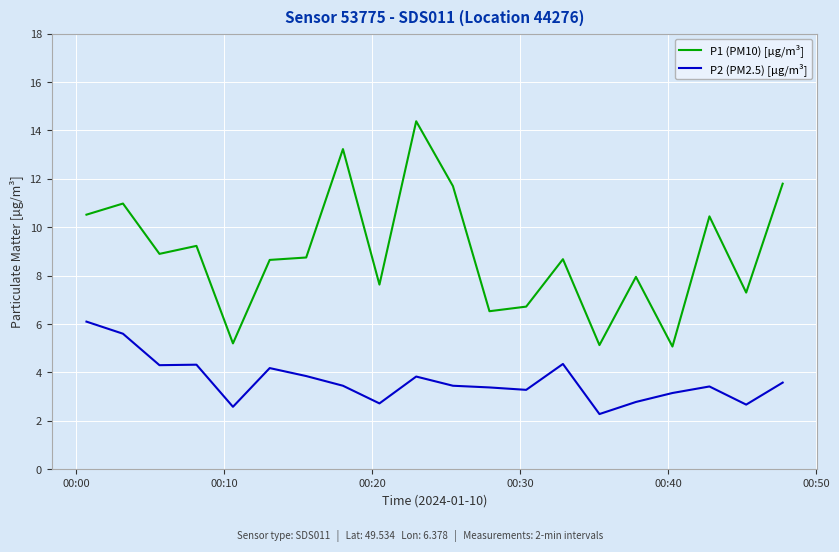

How many distinct data groups are displayed?

2